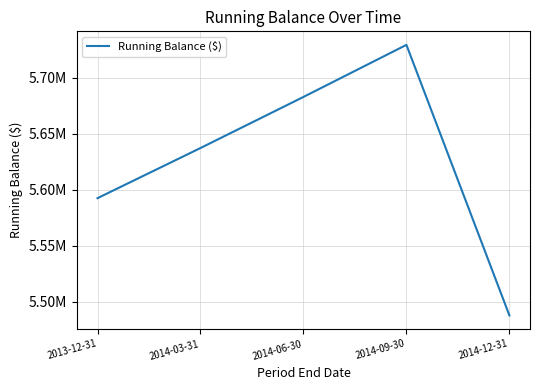

Does the chart have visible grid lines?

Yes